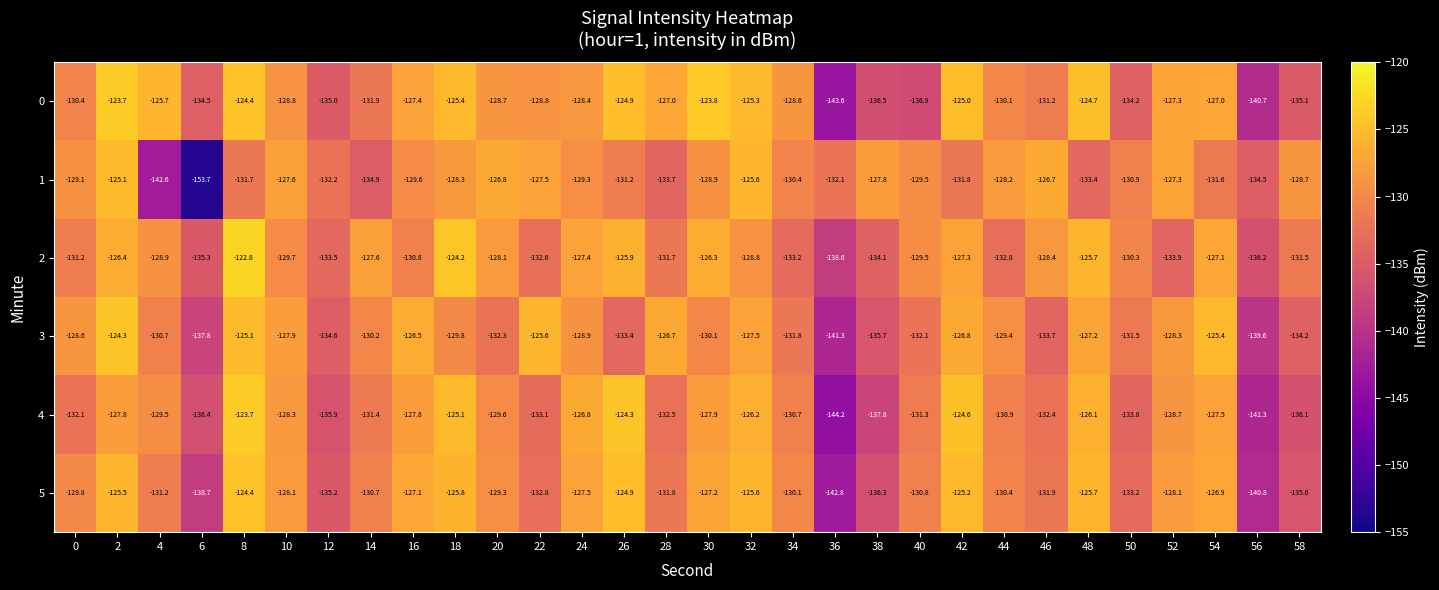

What is the spread (max minus min) of values at 50?

3.9